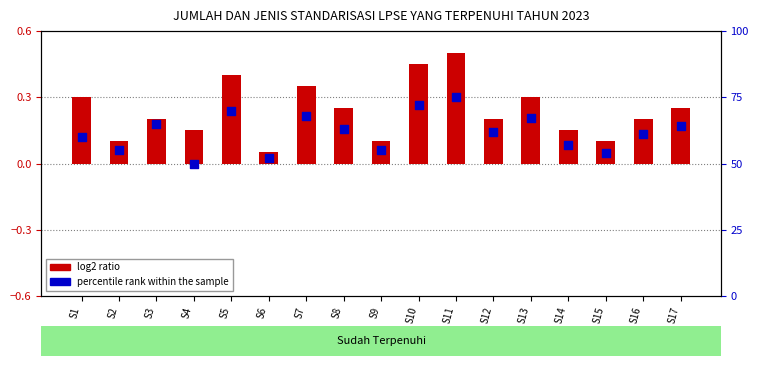

Which series has the widest spread of Y values?

percentile rank within the sample